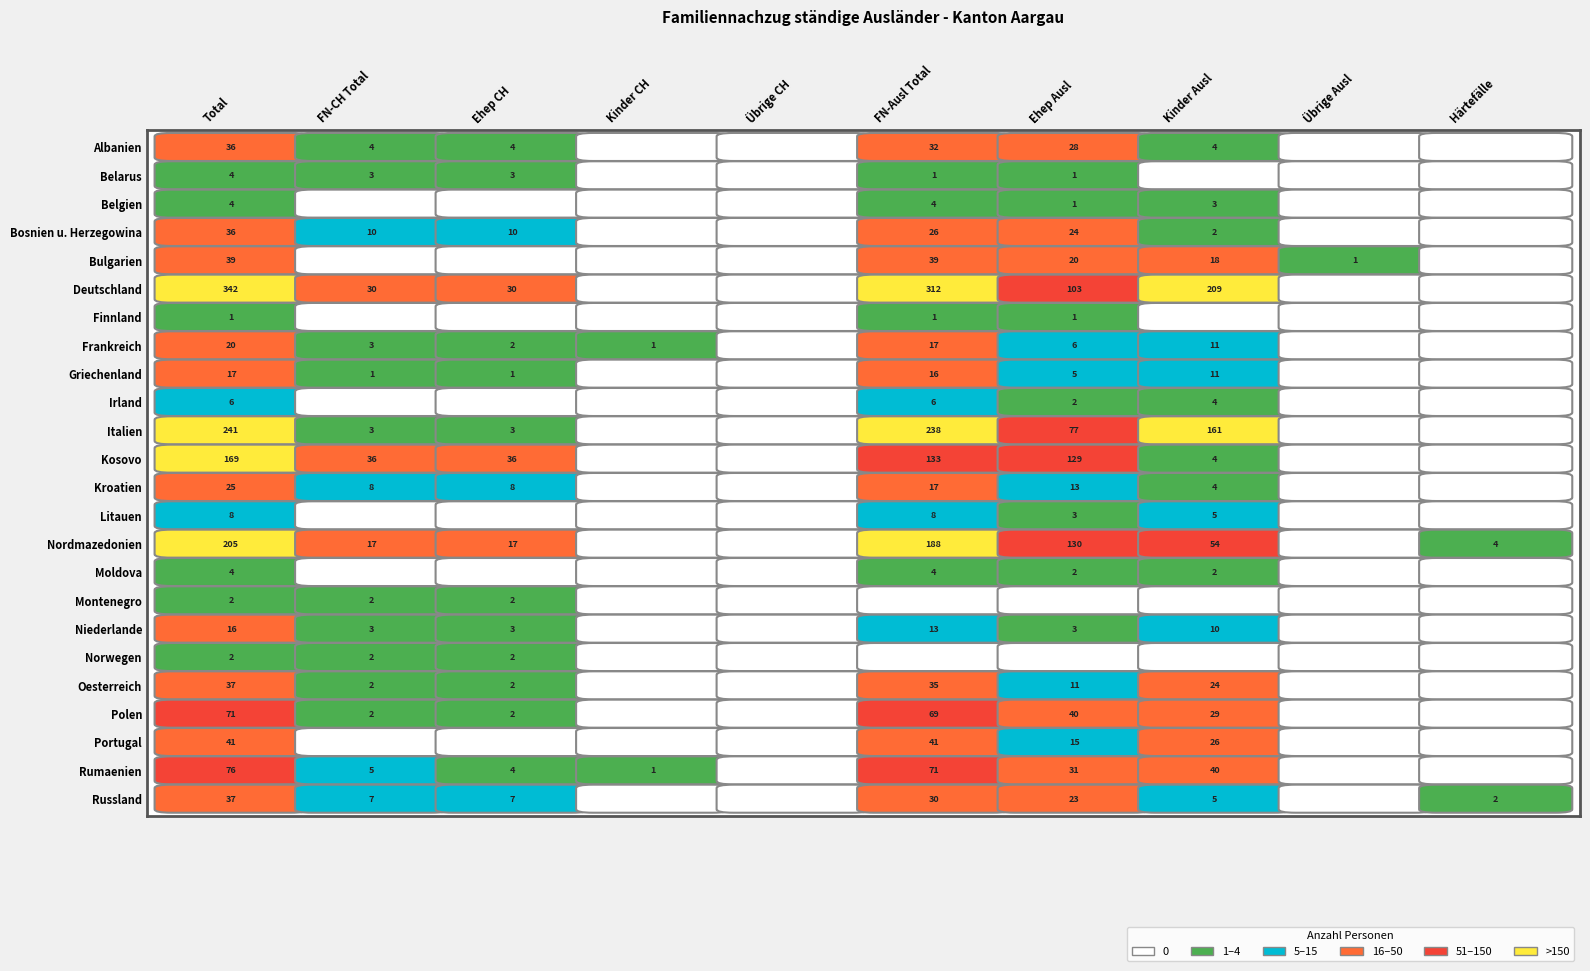

What is the highest value of the Bosnien u. Herzegowina series?

36